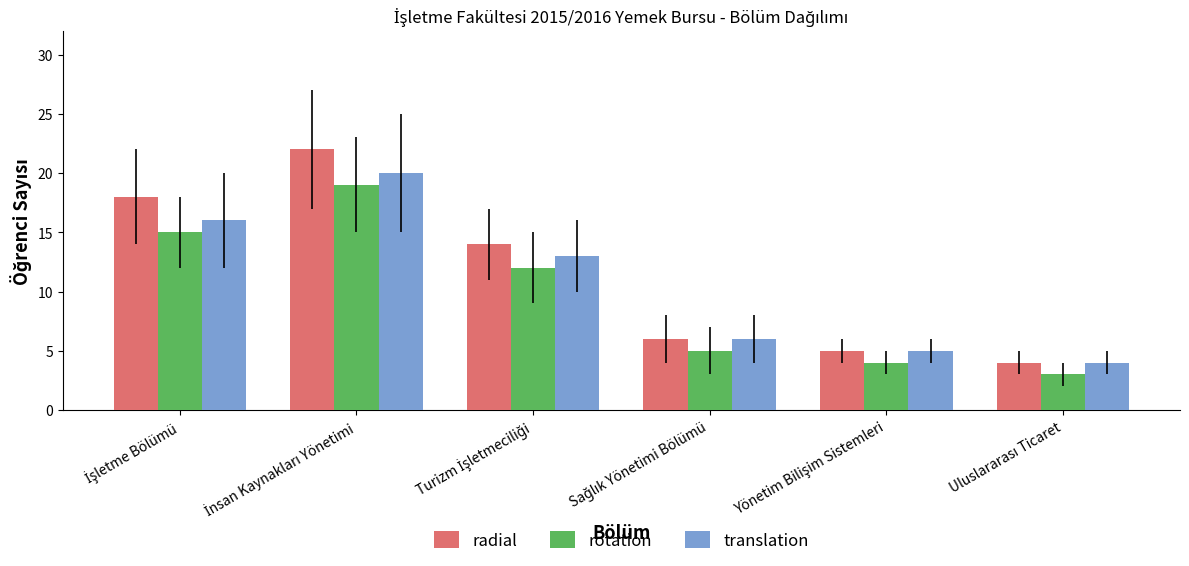

What is the average value of the rotation series?

10